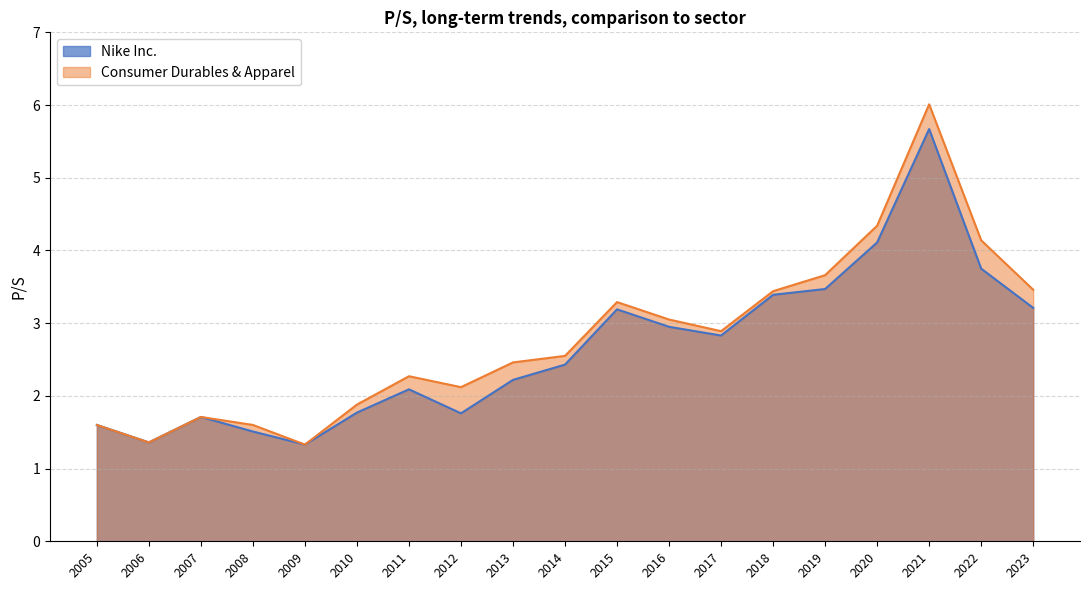

How many lines are shown in the chart?

2